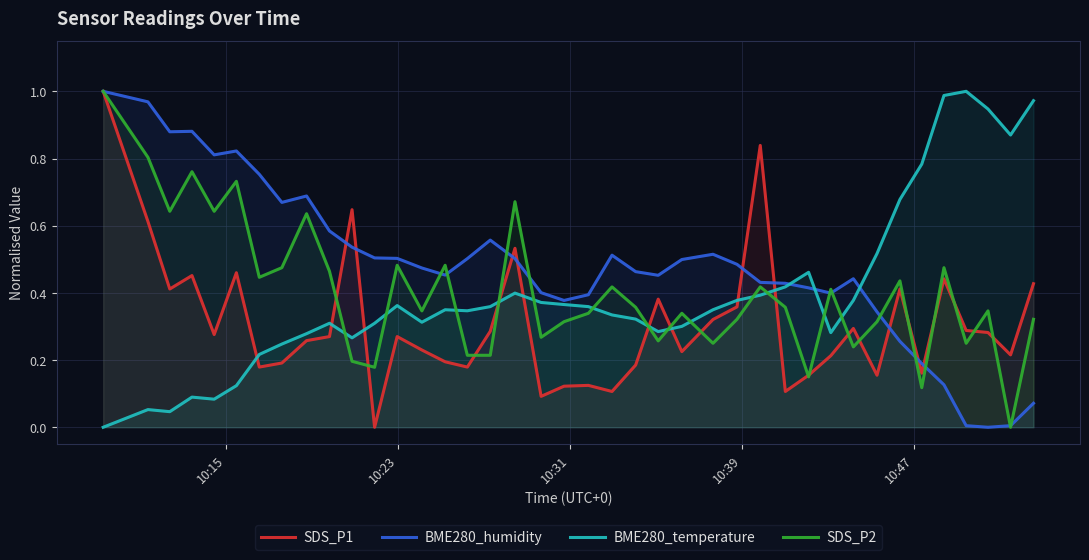

Reading left to right, list all the values displayed in this chart.

SDS_P1: 1.0	0.6	0.4	0.5	0.3	0.5	0.2	0.2	0.3	0.3	0.6	0.0	0.3	0.2	0.2	0.2	0.3	0.5	0.1	0.1	0.1	0.1	0.2	0.4	0.2	0.3	0.4	0.8	0.1	0.2	0.2	0.3	0.2	0.4	0.2	0.4	0.3	0.3	0.2	0.4
BME280_humidity: 1.0	1.0	0.9	0.9	0.8	0.8	0.8	0.7	0.7	0.6	0.5	0.5	0.5	0.5	0.5	0.5	0.6	0.5	0.4	0.4	0.4	0.5	0.5	0.5	0.5	0.5	0.5	0.4	0.4	0.4	0.4	0.4	0.3	0.3	0.2	0.1	0.0	0.0	0.0	0.1
BME280_temperature: 0.0	0.1	0.0	0.1	0.1	0.1	0.2	0.2	0.3	0.3	0.3	0.3	0.4	0.3	0.3	0.3	0.4	0.4	0.4	0.4	0.4	0.3	0.3	0.3	0.3	0.3	0.4	0.4	0.4	0.5	0.3	0.4	0.5	0.7	0.8	1.0	1.0	0.9	0.9	1.0
SDS_P2: 1.0	0.8	0.6	0.8	0.6	0.7	0.4	0.5	0.6	0.5	0.2	0.2	0.5	0.3	0.5	0.2	0.2	0.7	0.3	0.3	0.3	0.4	0.4	0.3	0.3	0.3	0.3	0.4	0.4	0.1	0.4	0.2	0.3	0.4	0.1	0.5	0.3	0.3	0.0	0.3